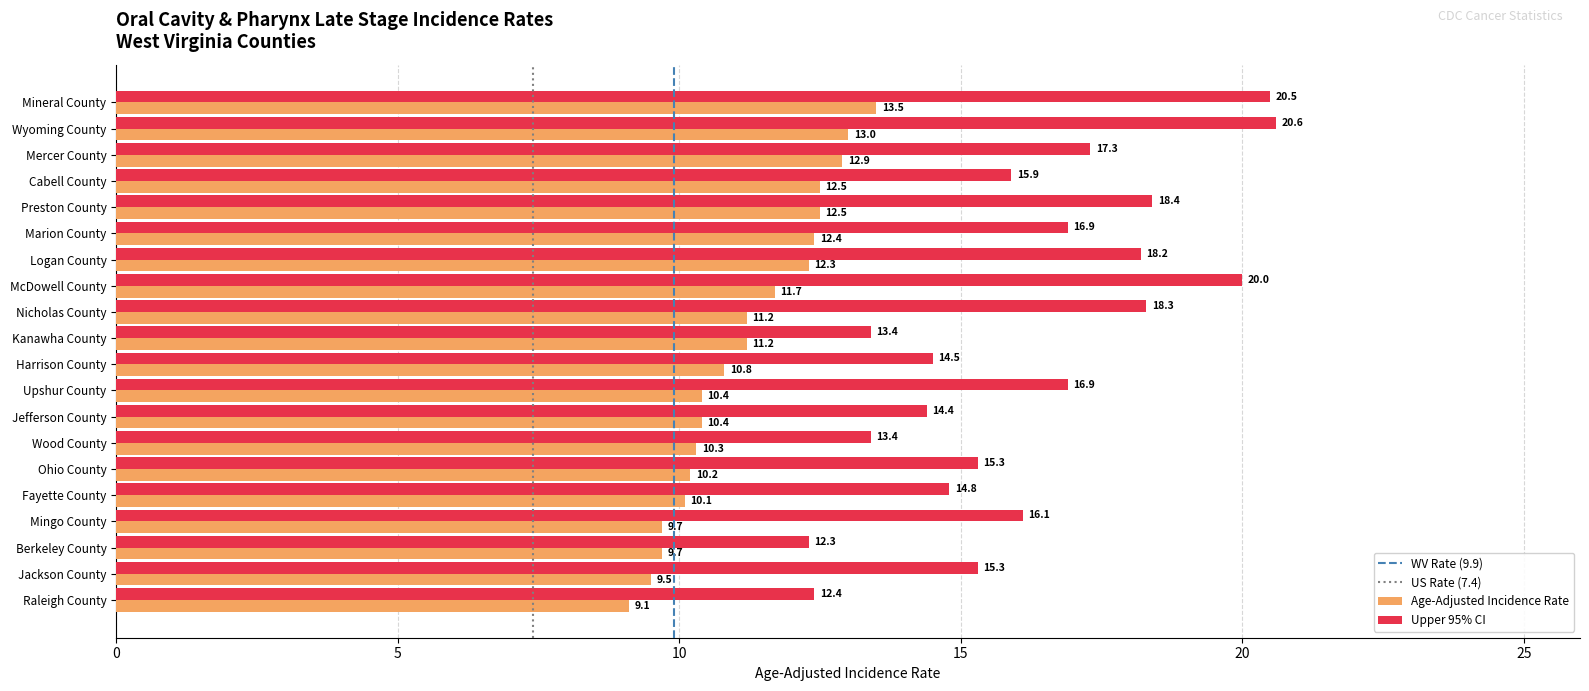

Is it true that Age-Adjusted Incidence Rate equals 13.9 at Jackson County?

False